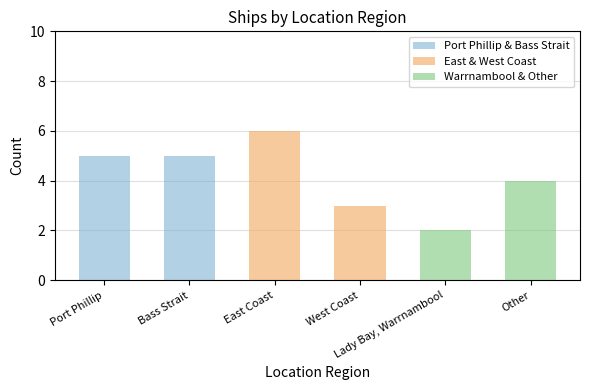

What are all the series names shown in the legend?

Port Phillip & Bass Strait, East & West Coast, Warrnambool & Other